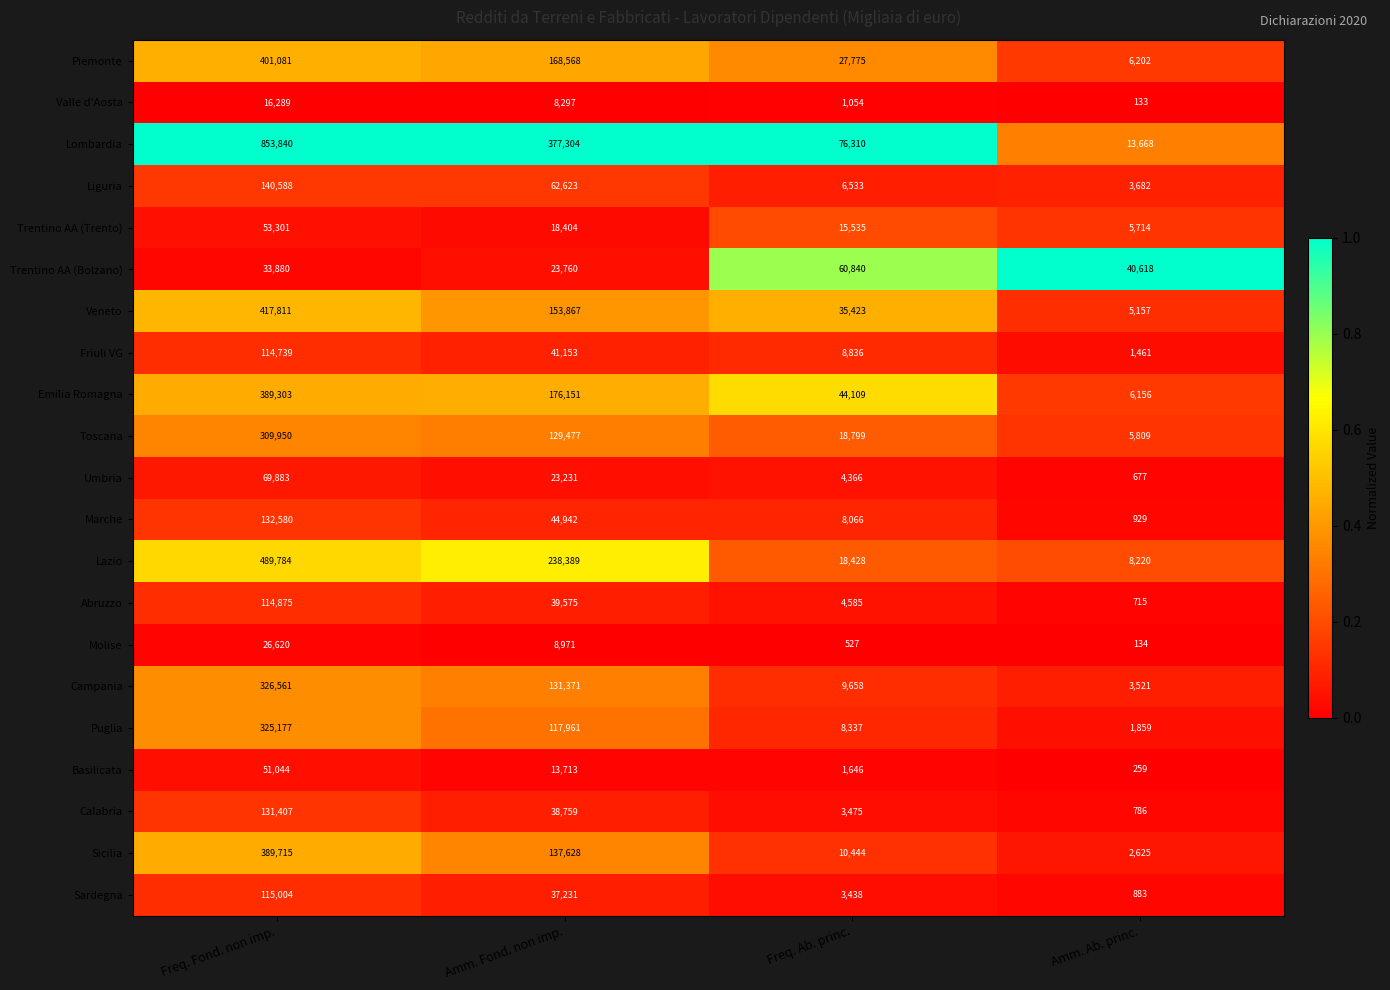

At which label does Valle d'Aosta first exceed 8297?

Freq. Fond. non imp.